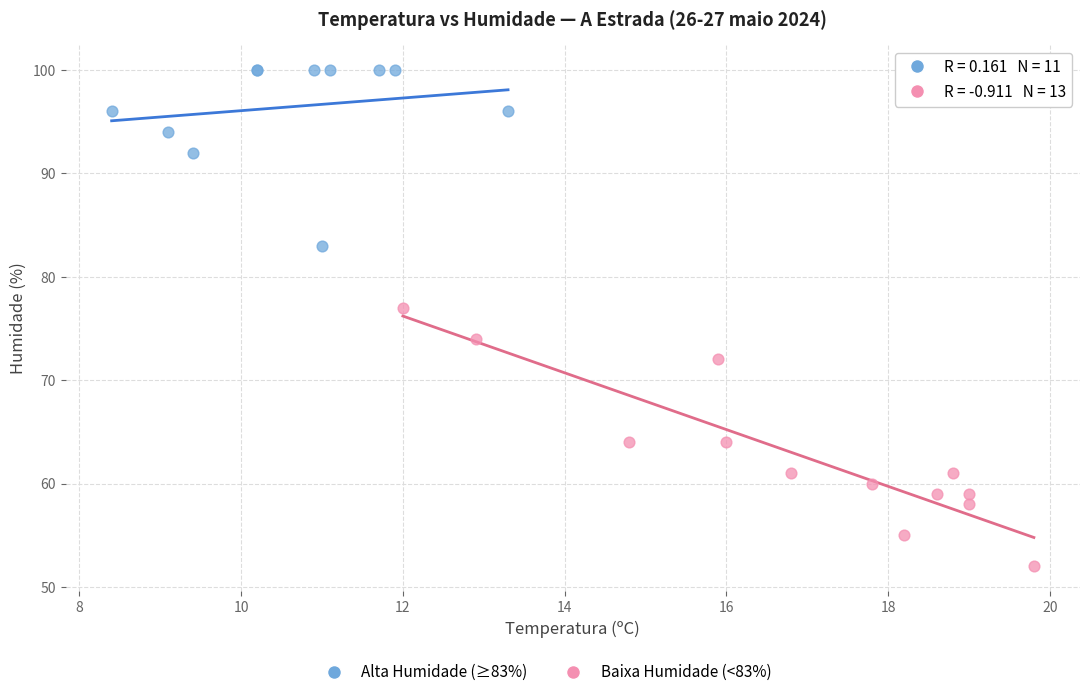

Which series reaches the minimum Y coordinate?

Baixa Humidade (<83%)